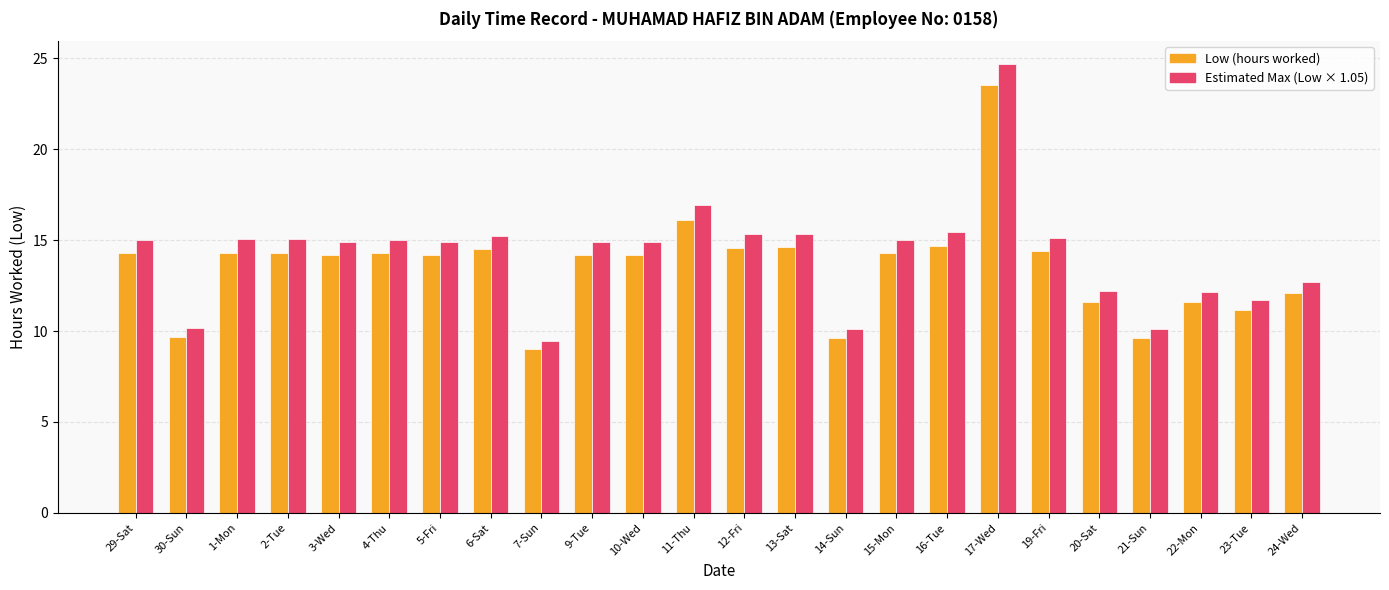

What is the label of the 14th bar from the right?

10-Wed